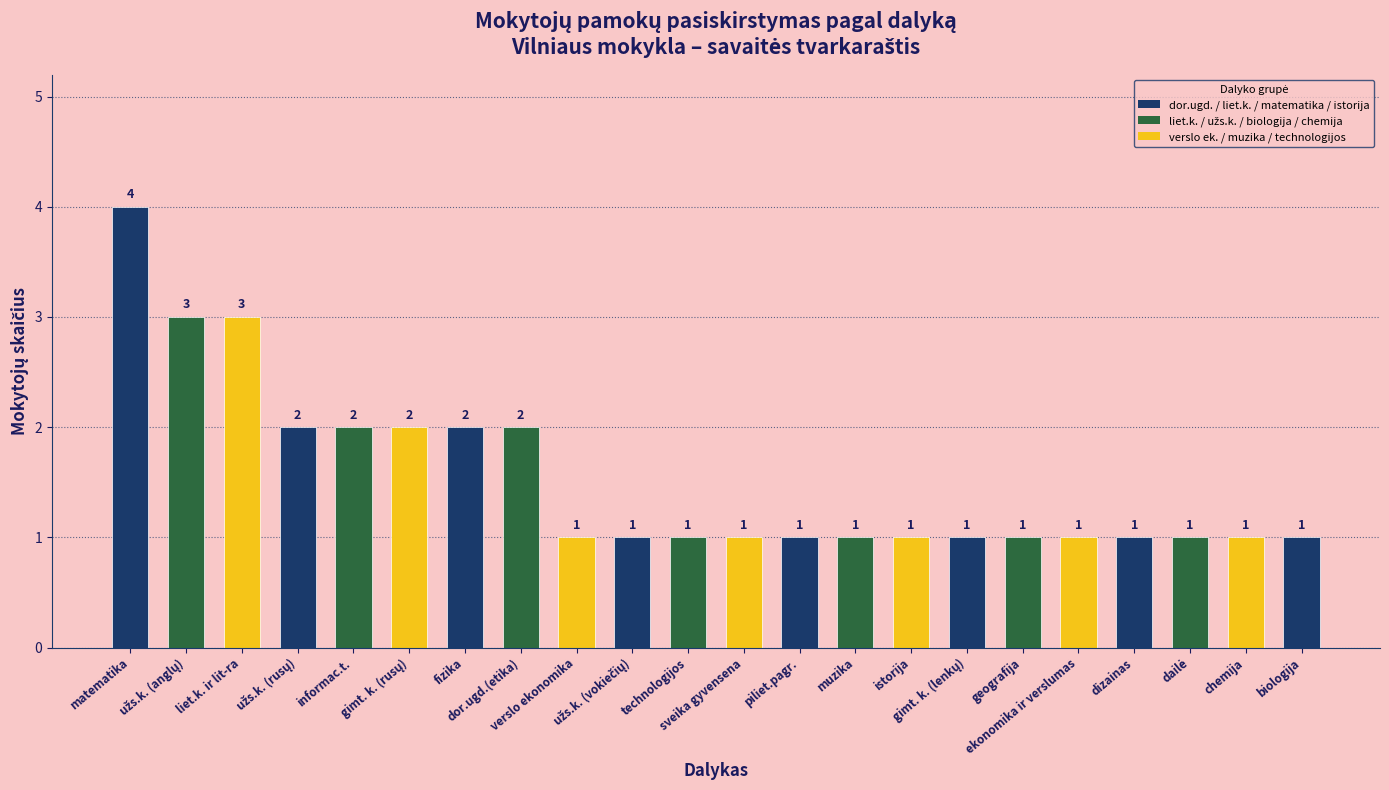

The value at ekonomika ir verslumas is 1. True or false?

True